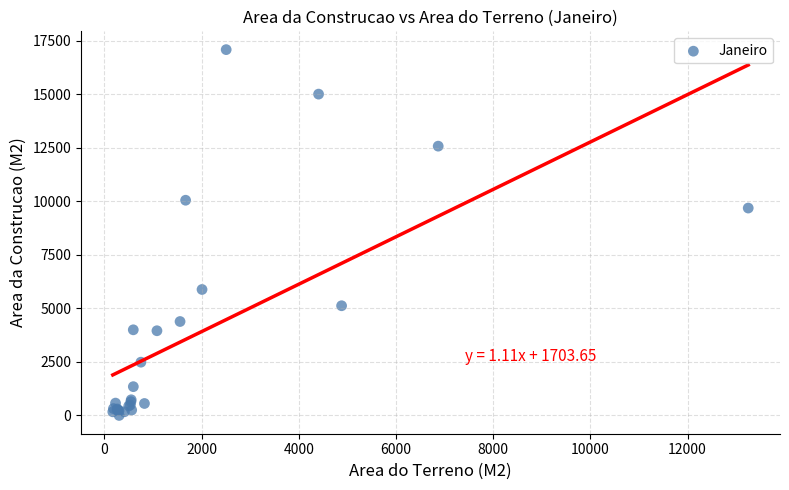

What Y value in the scatter plot is closest to 8542?

9685.5